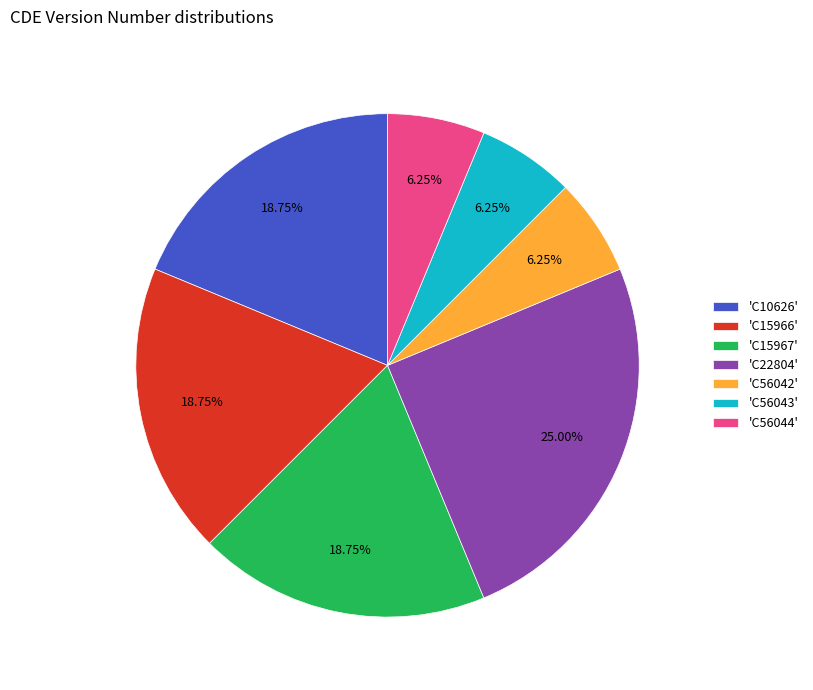

Which has a higher value, 'C56044' or 'C15966'?

'C15966'